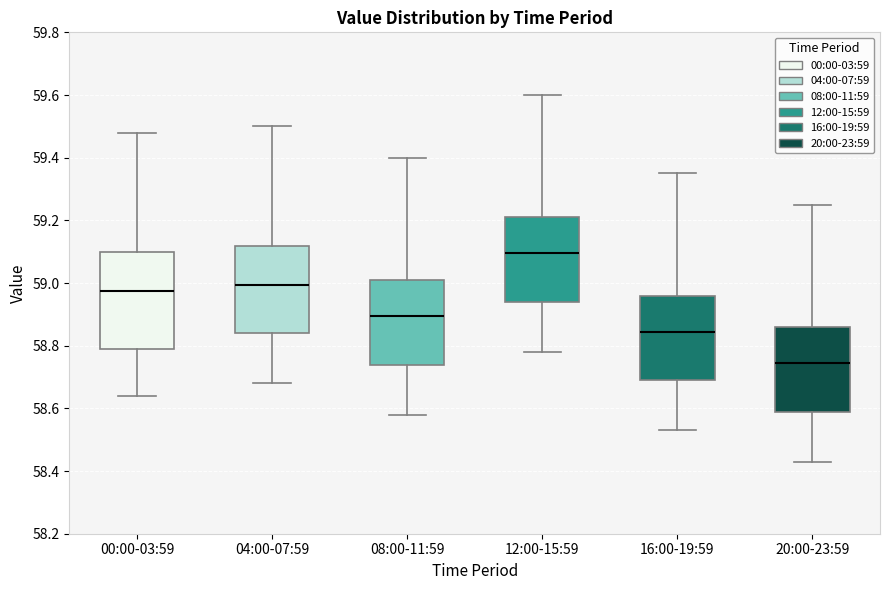

Reading left to right, read every box against the y-axis: the position of its median line, the range the box covers, and the ends of its whiskers. The values are not printed on the chart, so give them approximately, as read against the axis.

00:00-03:59: median 58.98, box 58.80 to 59.10, whiskers 58.64 to 59.48
04:00-07:59: median 59.00, box 58.84 to 59.12, whiskers 58.68 to 59.50
08:00-11:59: median 58.90, box 58.74 to 59.02, whiskers 58.58 to 59.40
12:00-15:59: median 59.10, box 58.94 to 59.22, whiskers 58.78 to 59.60
16:00-19:59: median 58.84, box 58.70 to 58.96, whiskers 58.54 to 59.36
20:00-23:59: median 58.74, box 58.60 to 58.86, whiskers 58.44 to 59.26